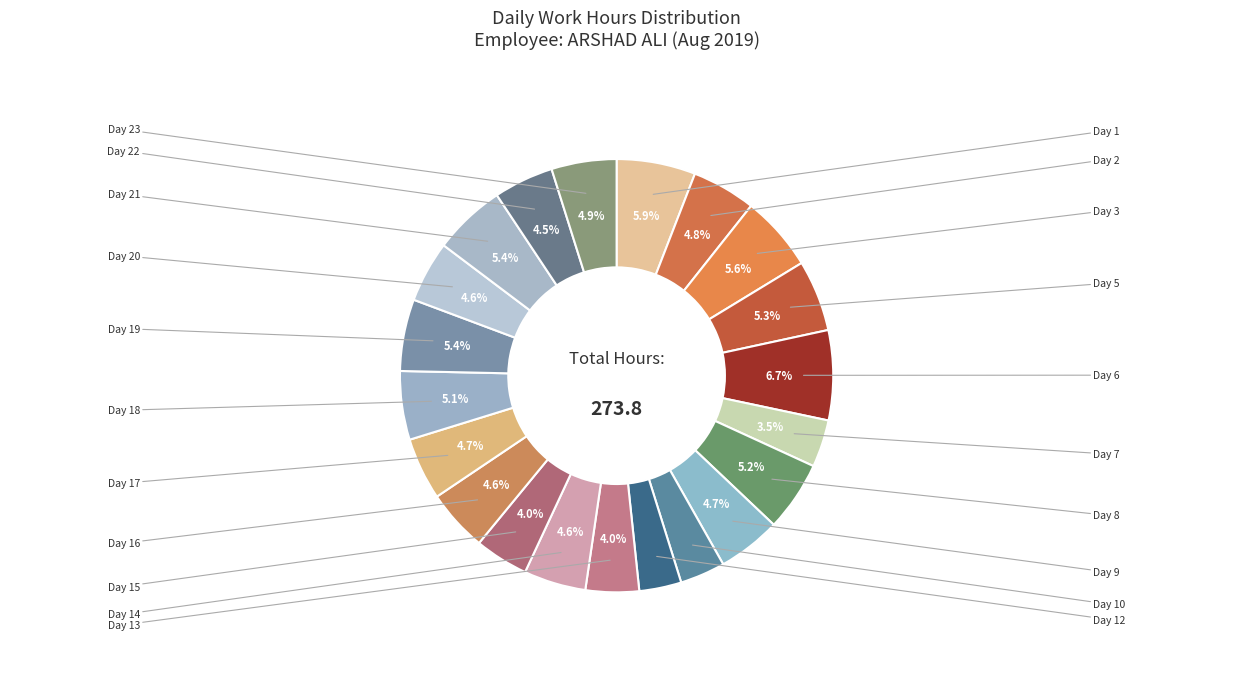

To the nearest percent, what is the average slice percentage?

5%